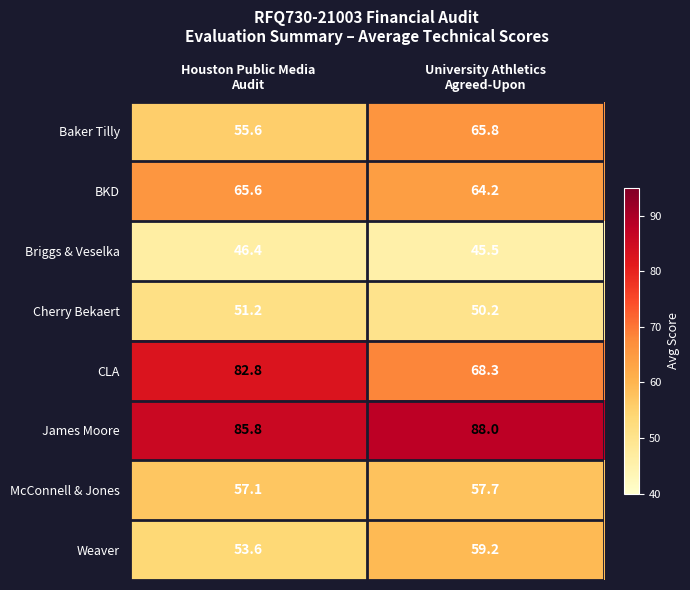

How many categories are shown in the chart?

2